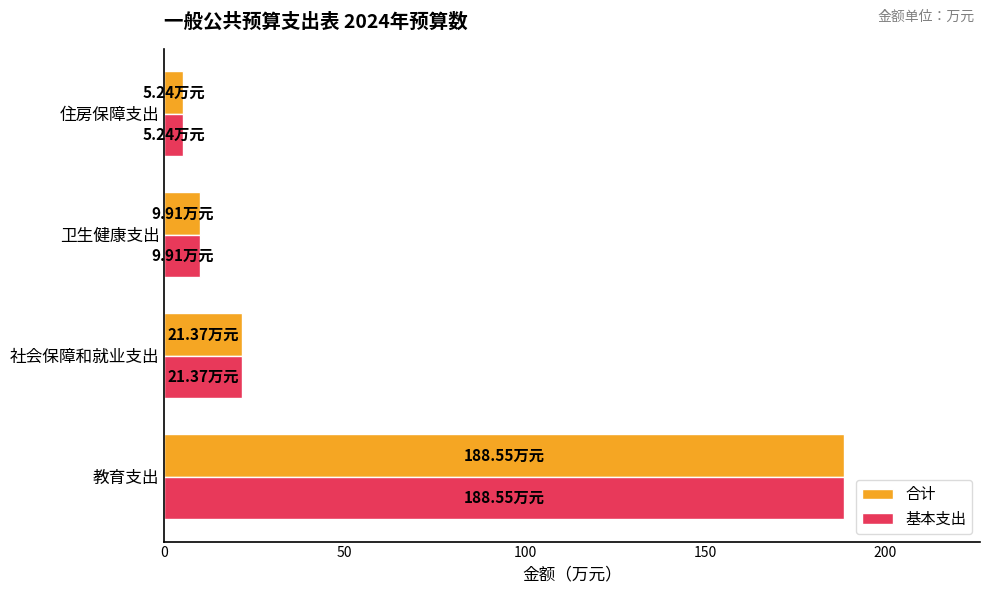

What is the difference between the maximum and minimum values in the 基本支出 series?

183.3